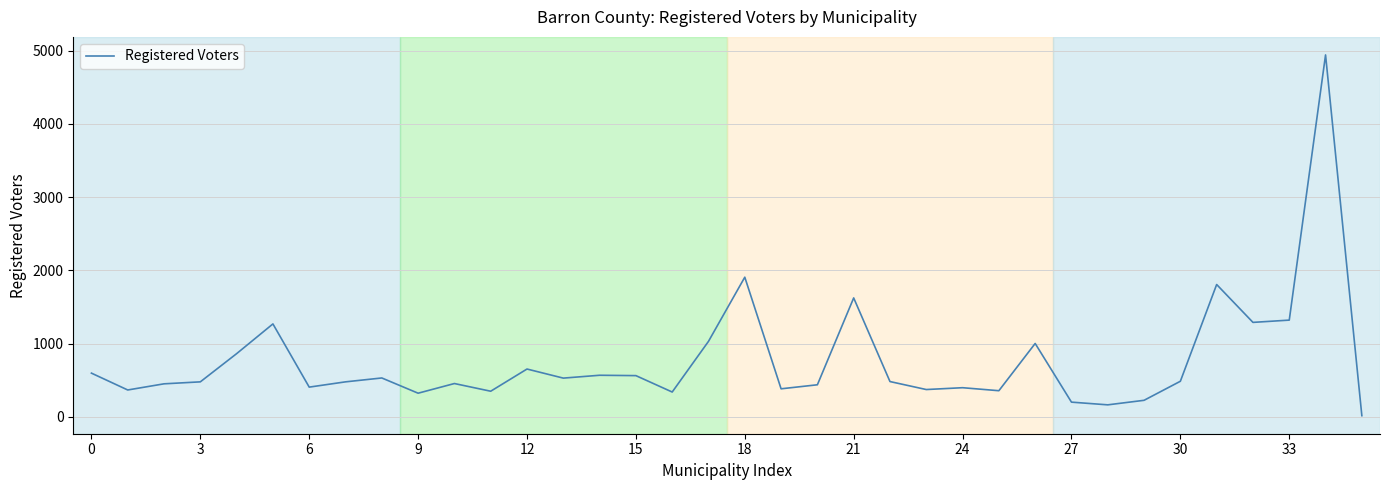

What is the greatest value displayed?

4941